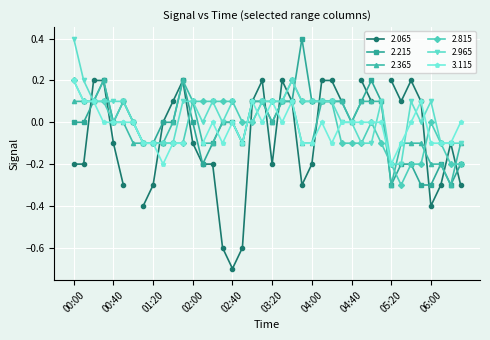

The value of 2.815 at 04:40 is -0.1. True or false?

True